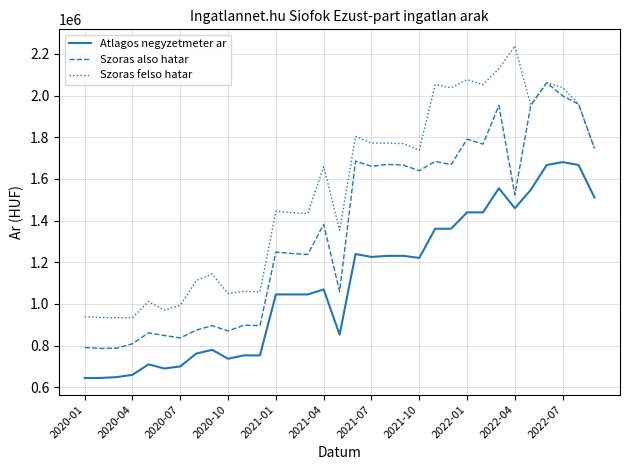

True or false: Szoras also hatar and Atlagos negyzetmeter ar intersect in this chart.

False